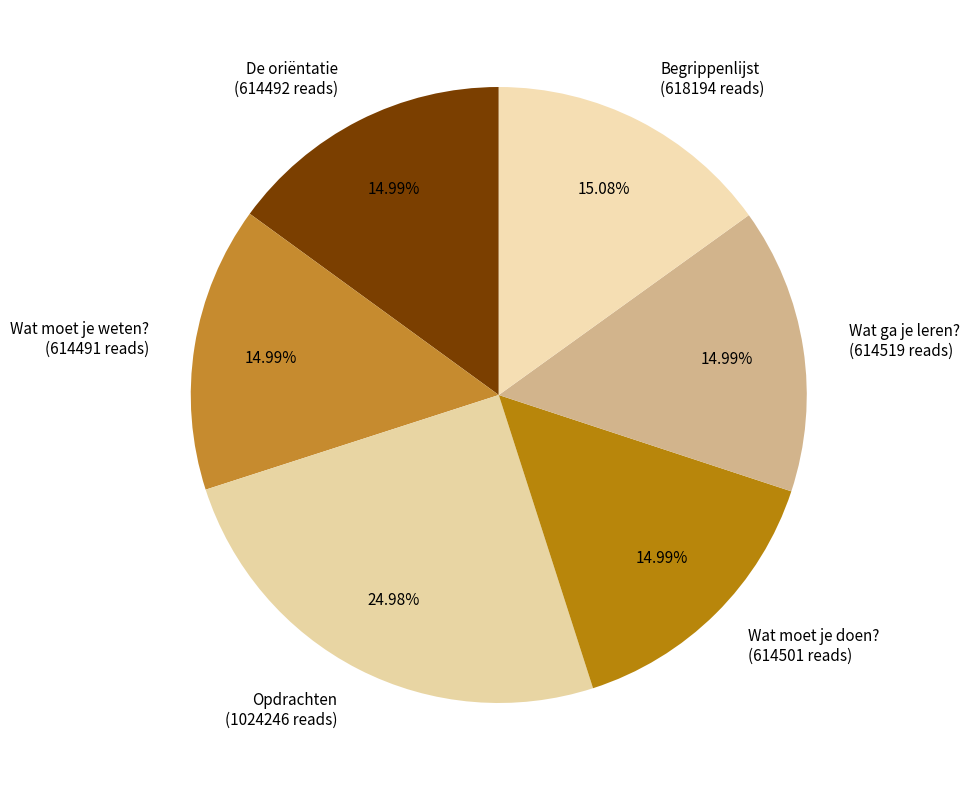

Which slice is the largest?

Opdrachten